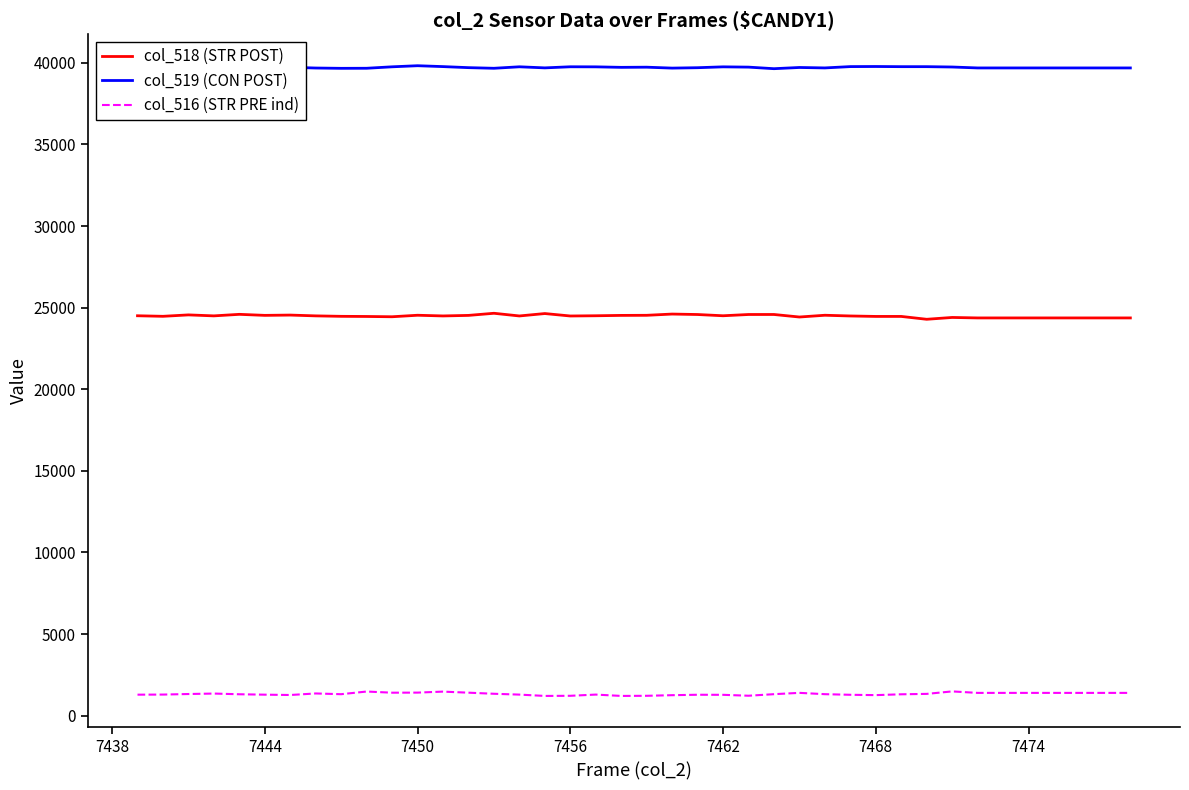

How many values in the col_519 (CON POST) series are below 39716?

20